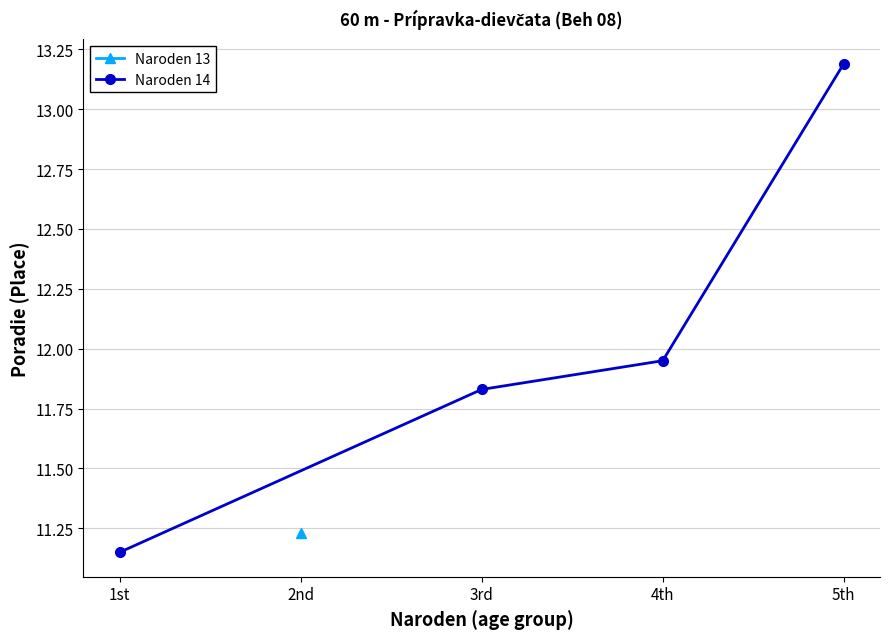

At which label is Naroden 14 closest to 12?

4th